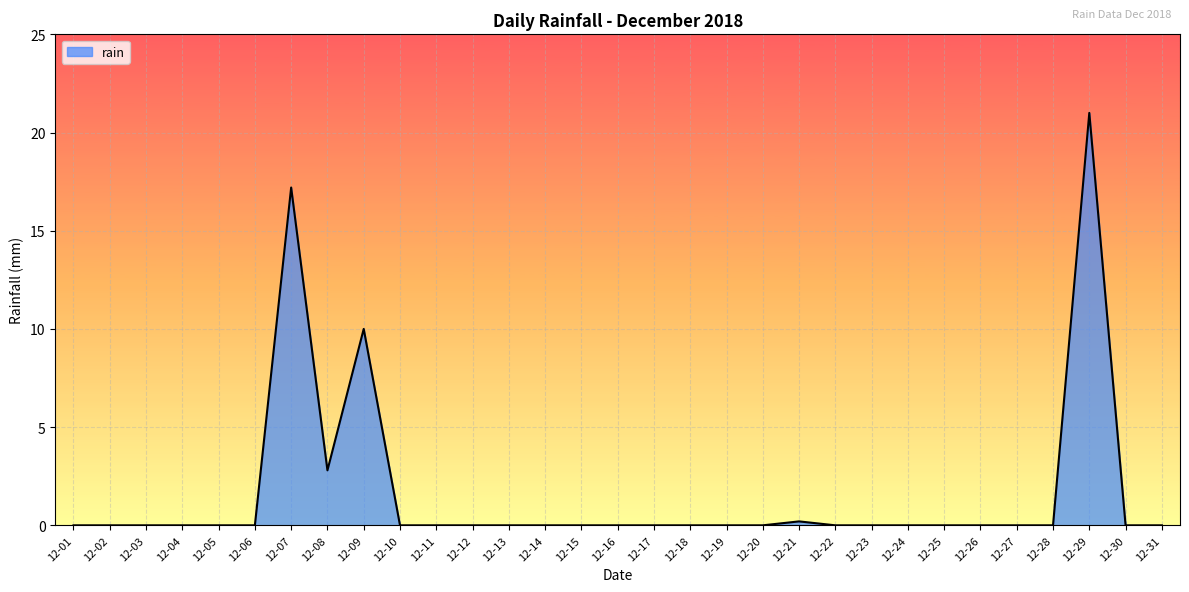

What is the difference between the maximum and minimum values?

21.0